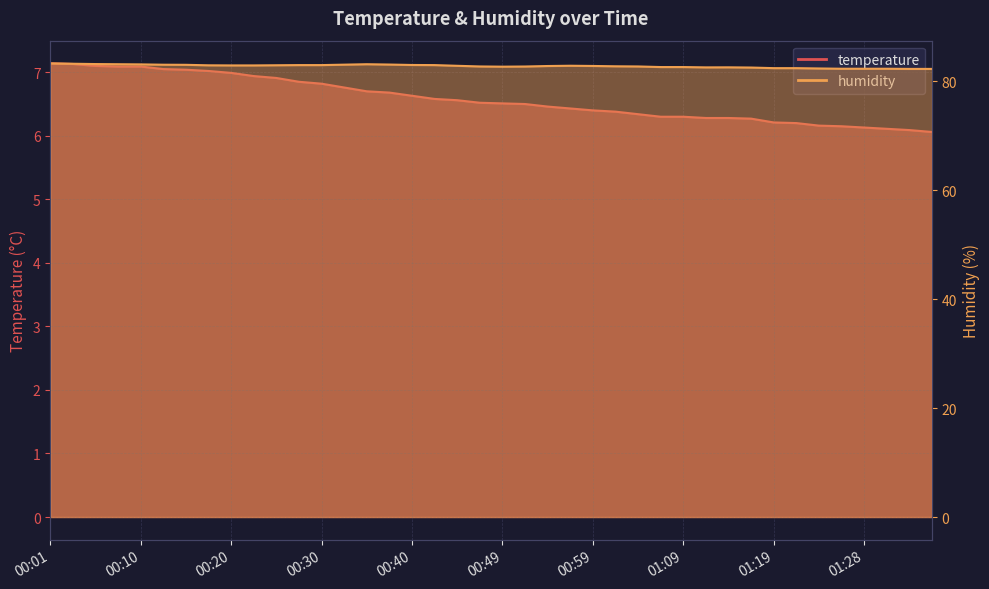

Which series has the largest total across all categories?

humidity